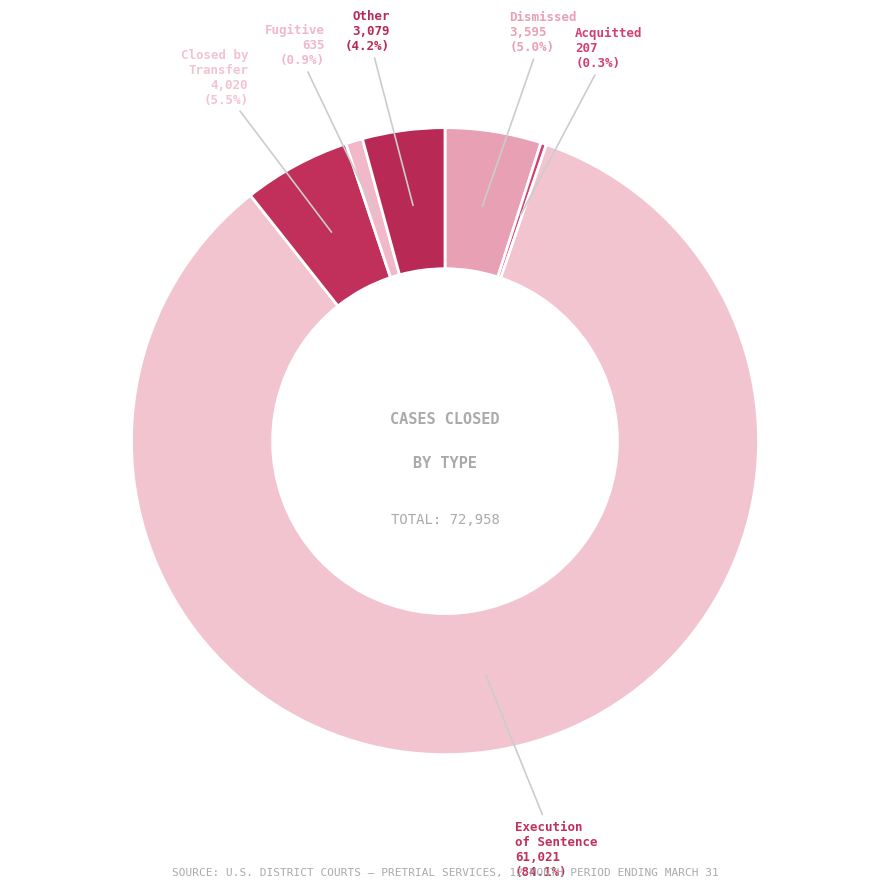

Count the number of slices in the pie.

6